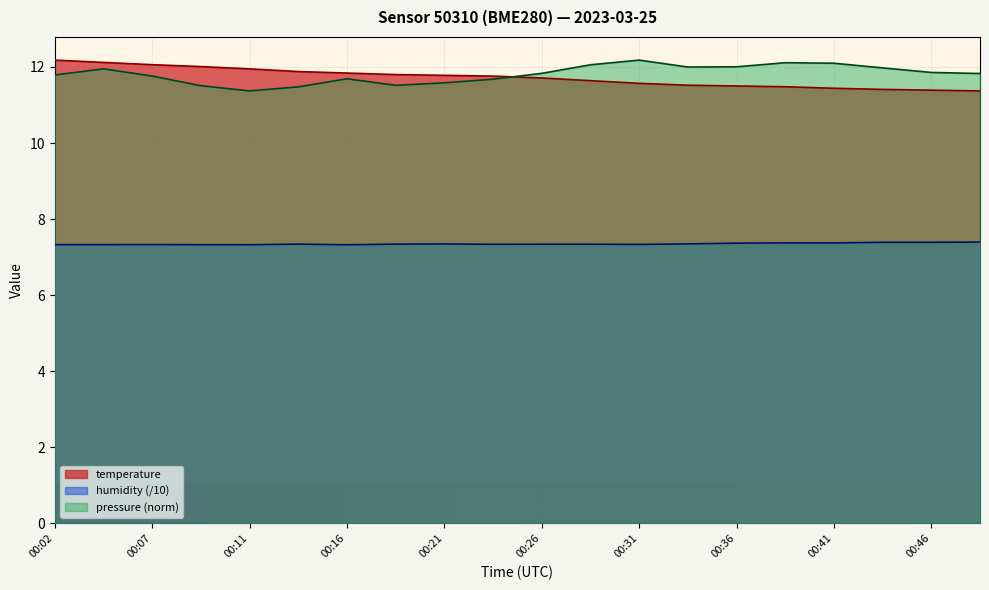

At how many categories does at least one series exceed 9?

20